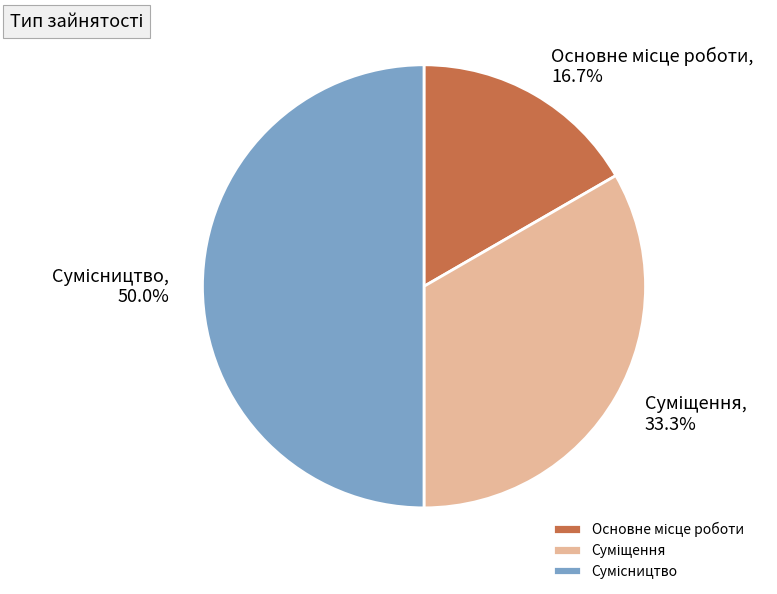

The Суміщення slice represents 33% of the pie. True or false?

True